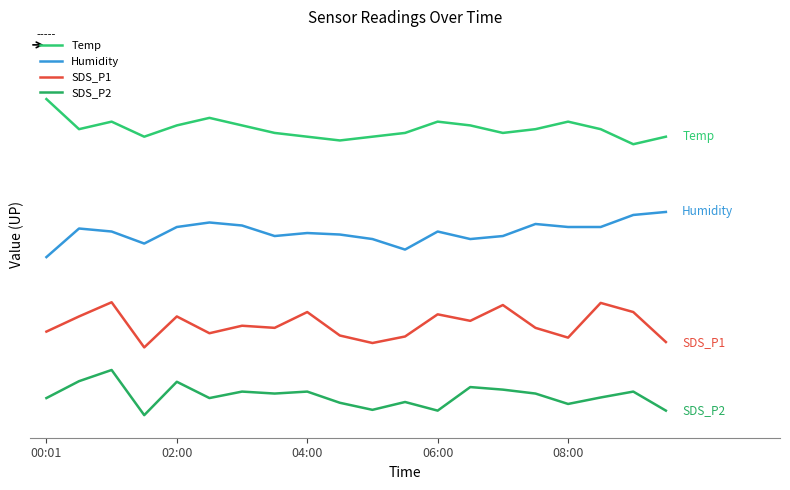

Does the chart display data point markers on the line(s)?

No